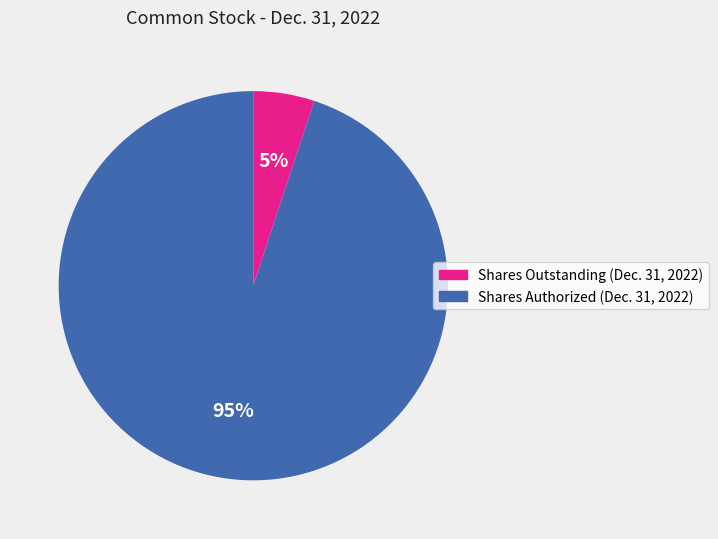

To the nearest percent, what percentage of the pie is Shares Authorized (Dec. 31, 2022)?

95%